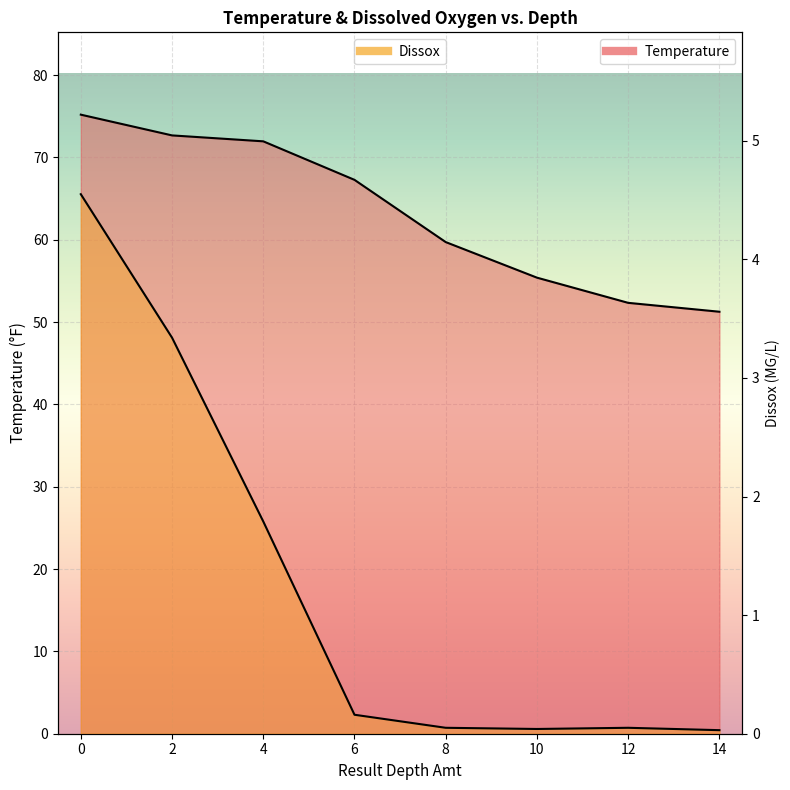

What is the maximum value for Temperature?

75.2